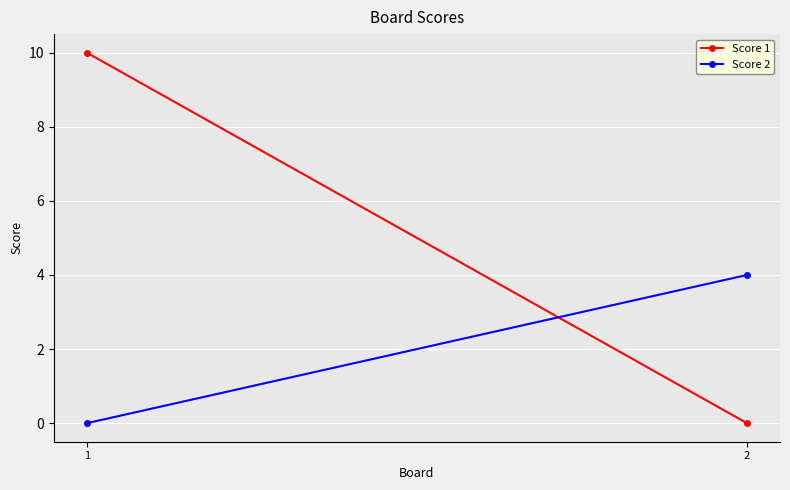

Which series has the largest total across all categories?

Score 1